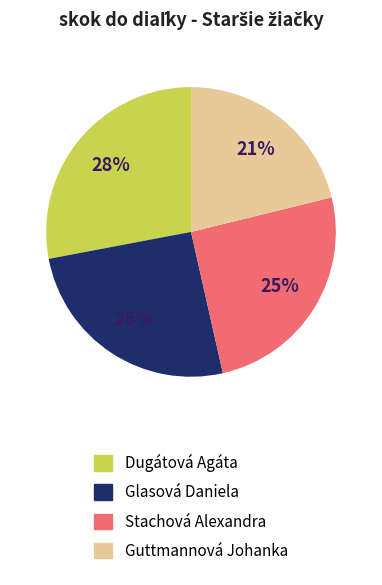

How many slices are in this pie chart?

4